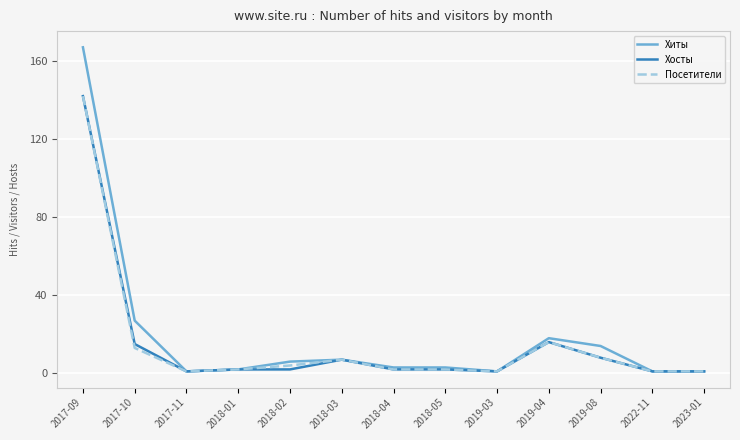

True or false: Хосты has more than 0 points higher than both neighbors.

True